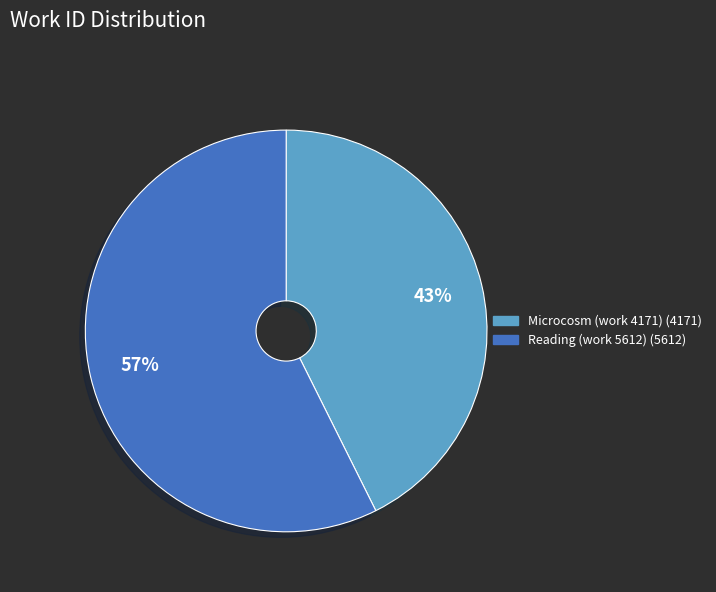

True or false: Microcosm (work 4171) accounts for 43% of the total.

True